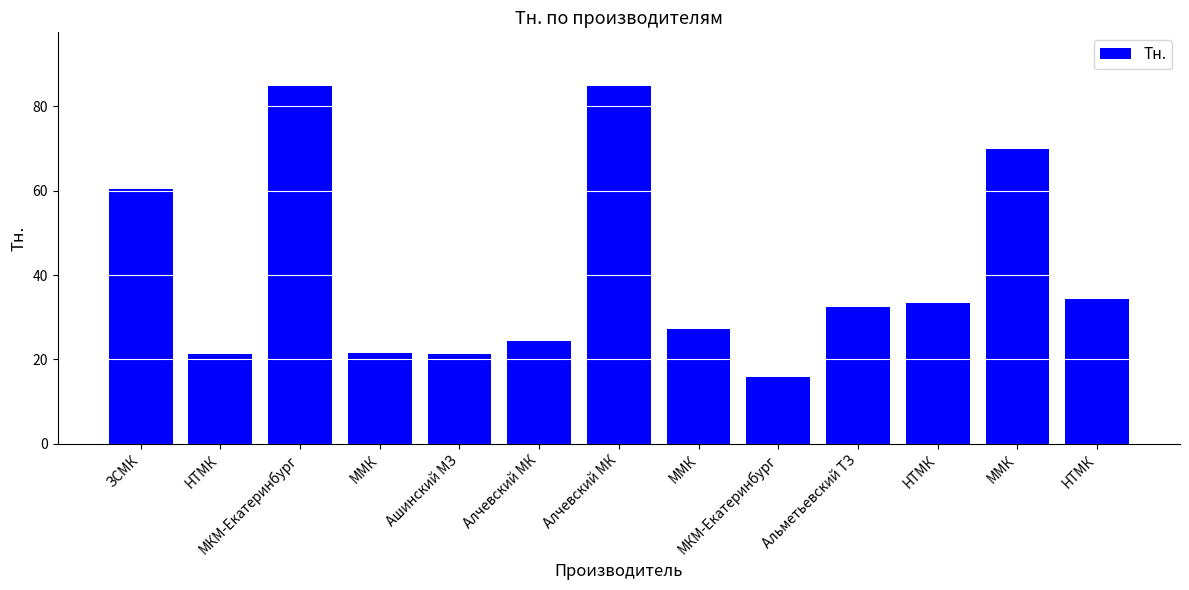

Reading left to right, what are all the values shown in this chart?

60.5	21.4	84.8	21.6	21.2	24.5	84.8	27.1	15.8	32.4	33.5	69.8	34.4